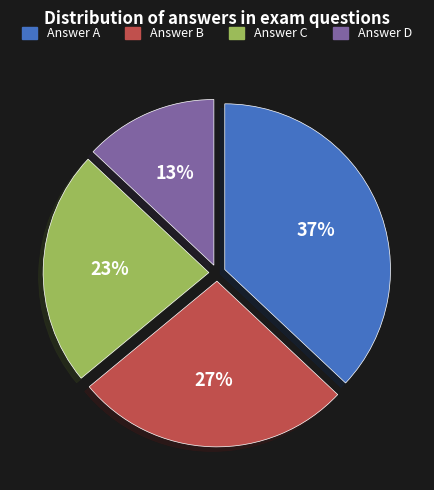

To the nearest percent, what is the average slice percentage?

25%